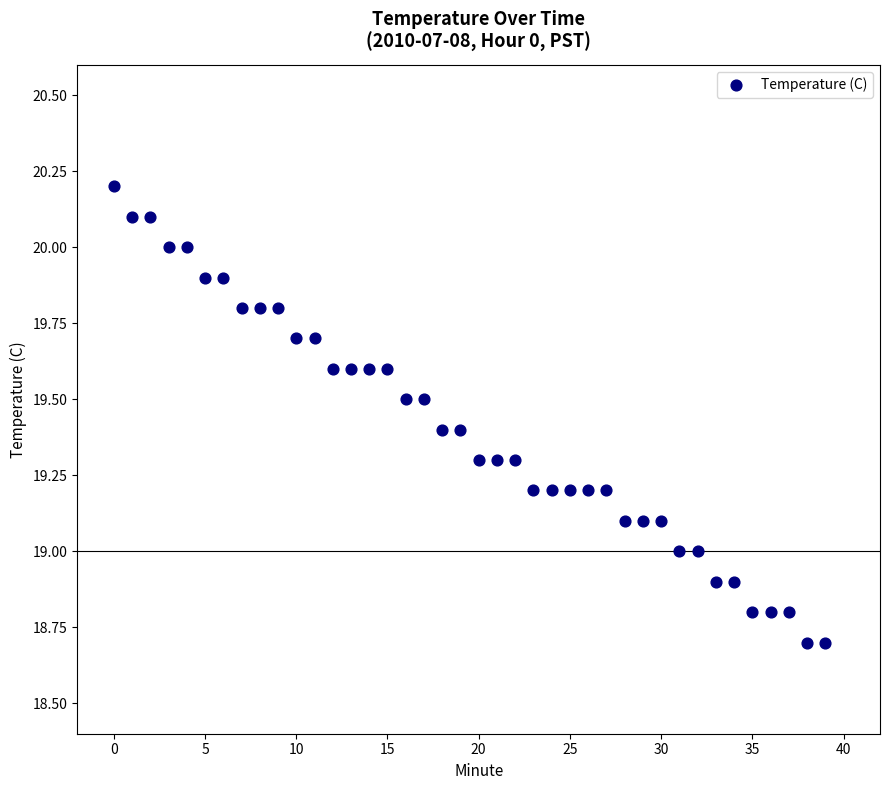

What is the range of Y values (max minus min)?

1.5